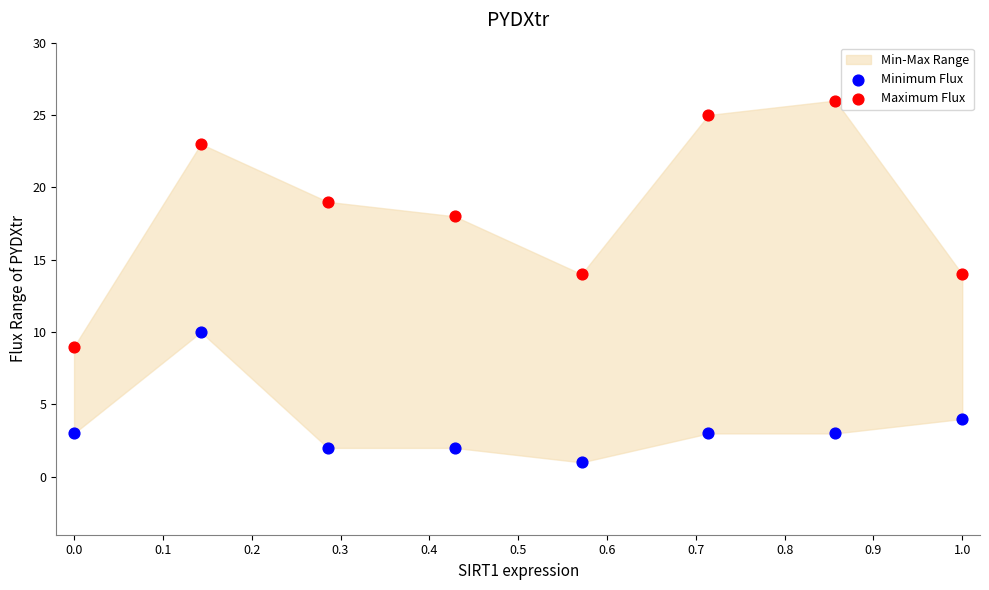

In the Minimum Flux series, what Y value is closest to 5?

4